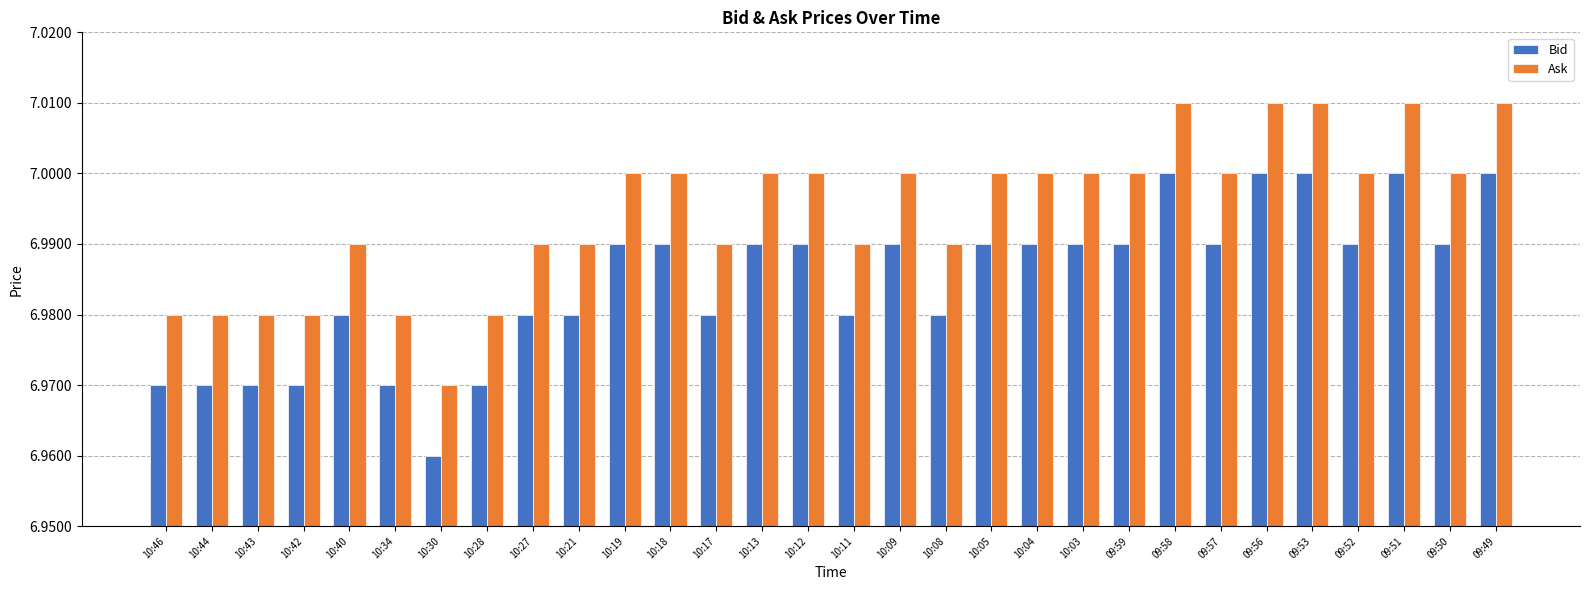

What is the total value across all series at 09:59?

14.0